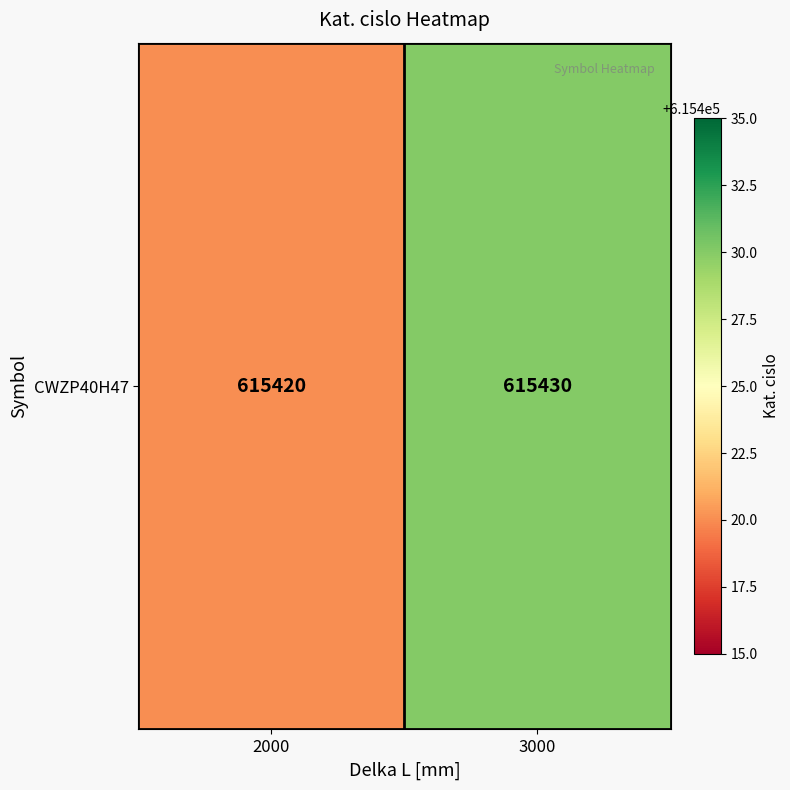

Rank the categories by value from lowest to highest.

2000, 3000